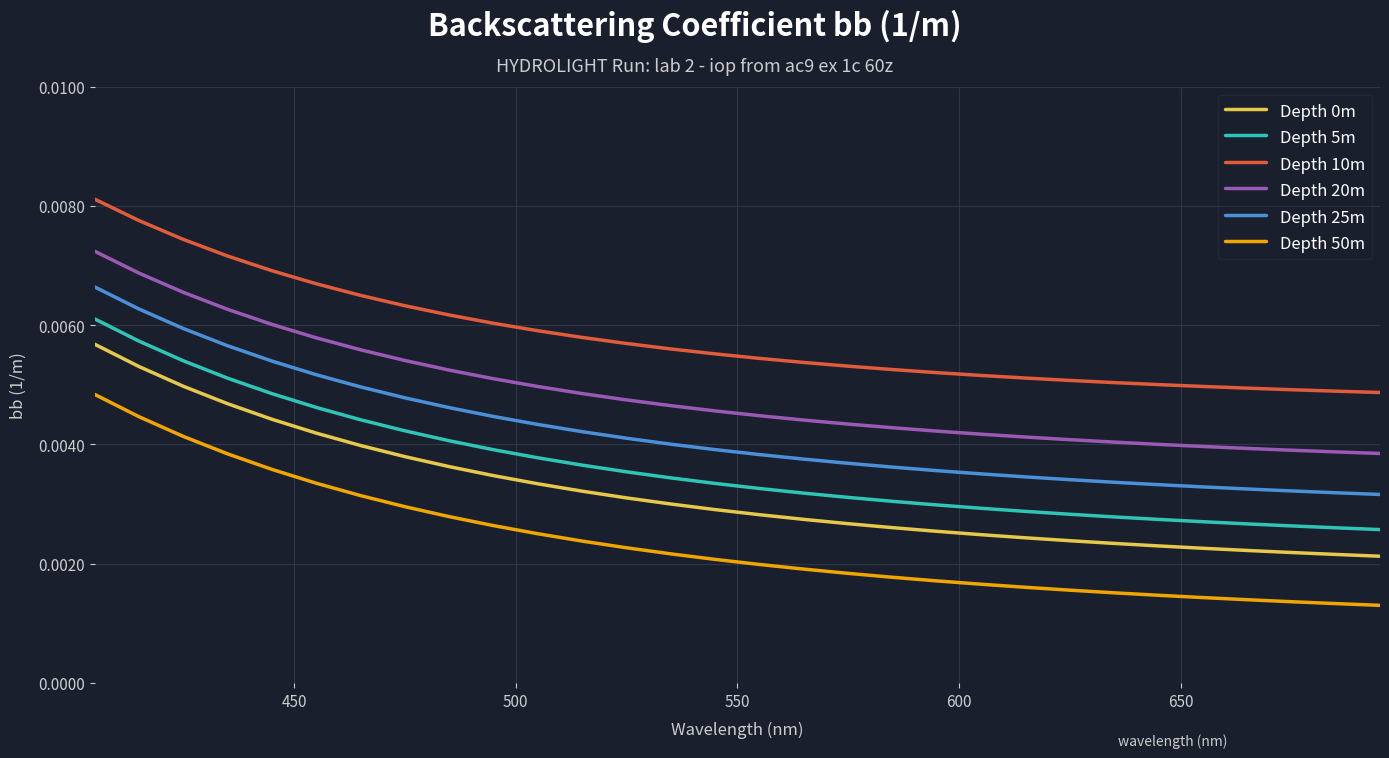

True or false: Depth 5m and Depth 0m cross at least once.

False